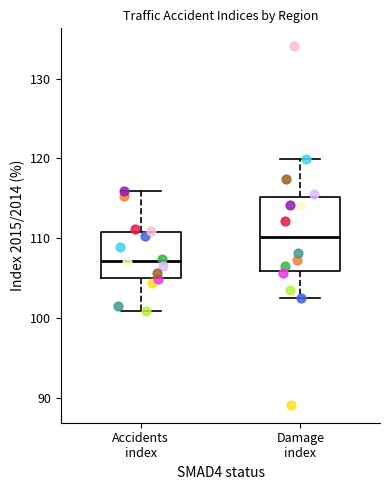

Reading left to right, read every box against the y-axis: the position of its median line, the range the box covers, and the ends of its whiskers. The values are not printed on the chart, so give them approximately, as read against the axis.

Accidents index: median 107, box 105 to 111, whiskers 101 to 116
Damage index: median 110, box 106 to 115, whiskers 102 to 120